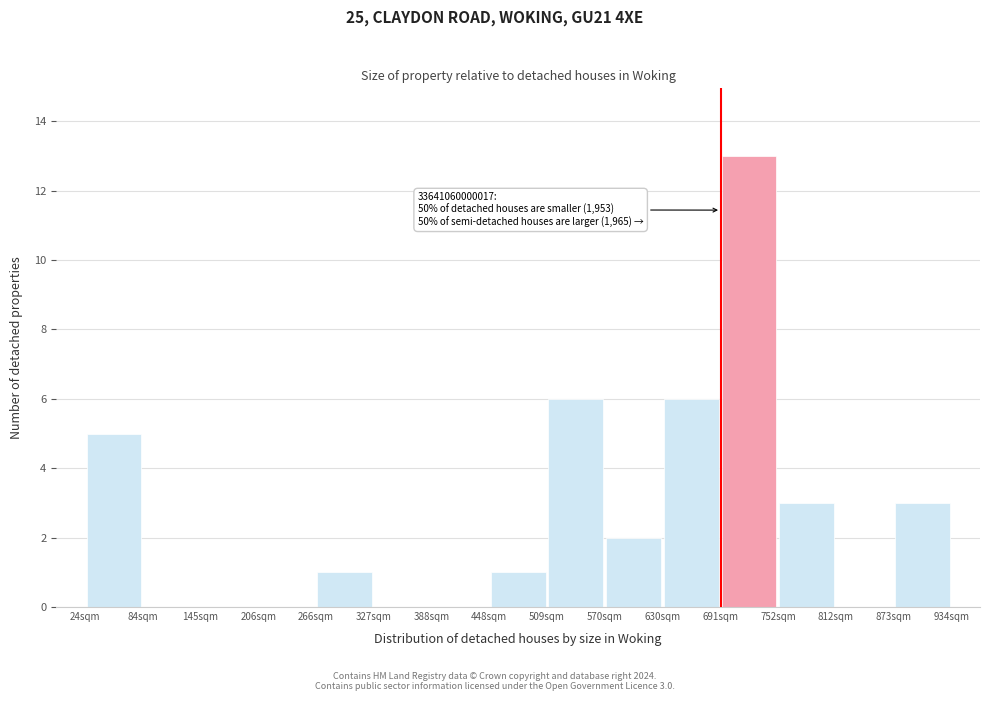

Over which range of the x-axis is the bar tallest?

690 to 750